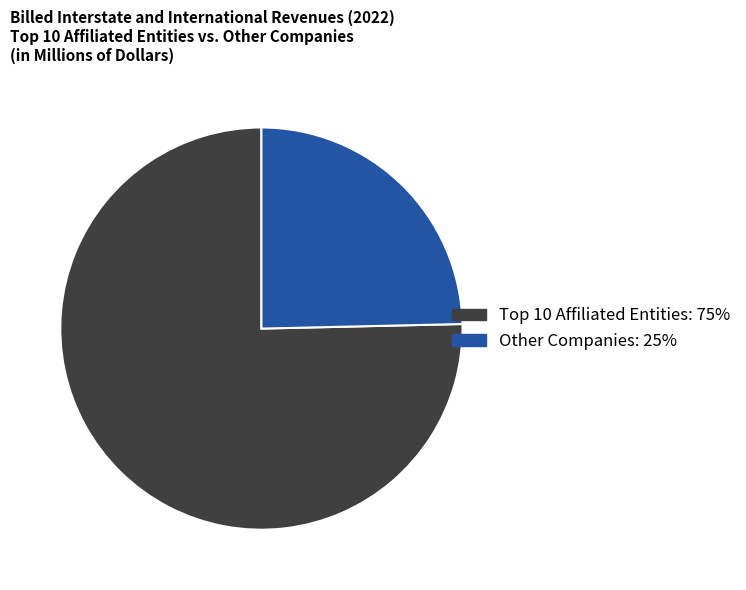

Is there a majority slice in this chart?

Yes